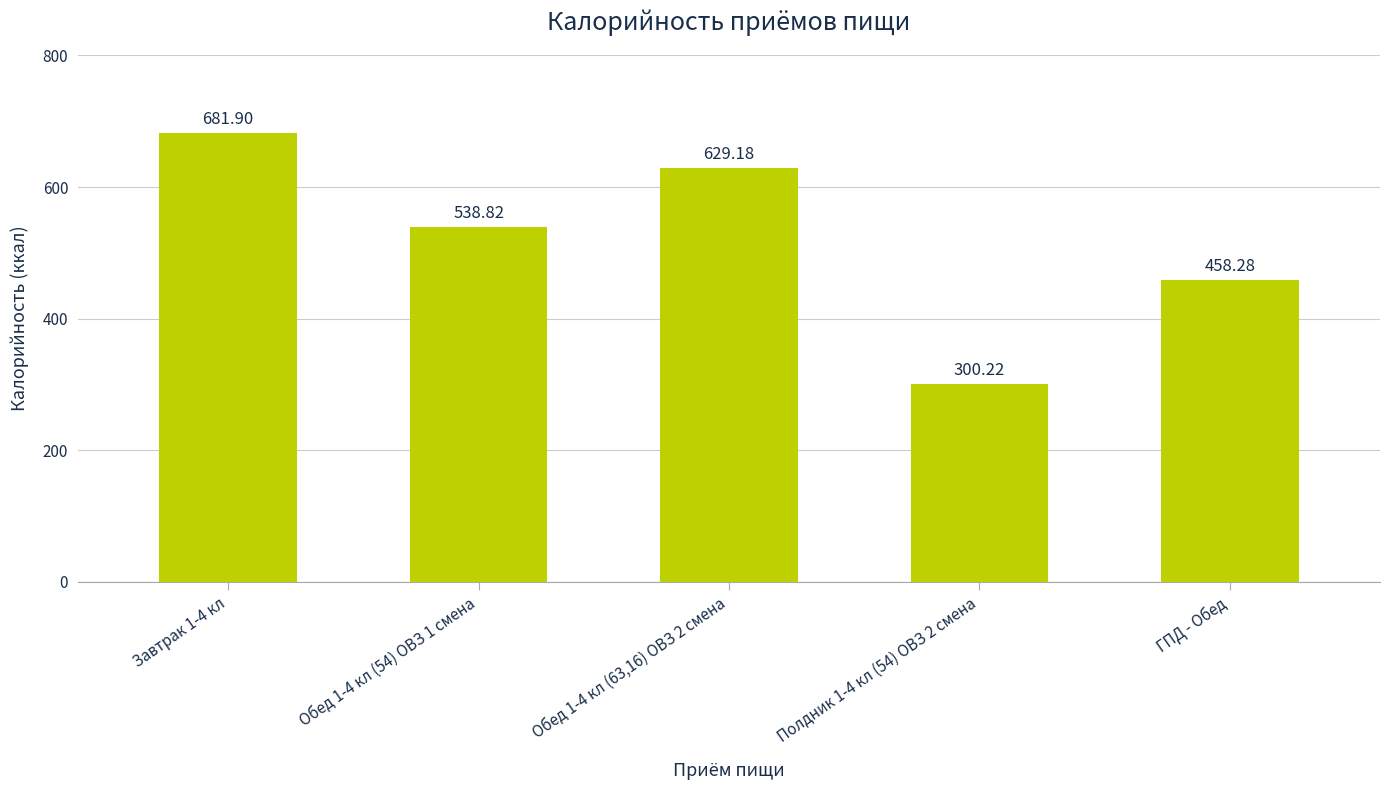

The value at ГПД - Обед is 817.6. True or false?

False